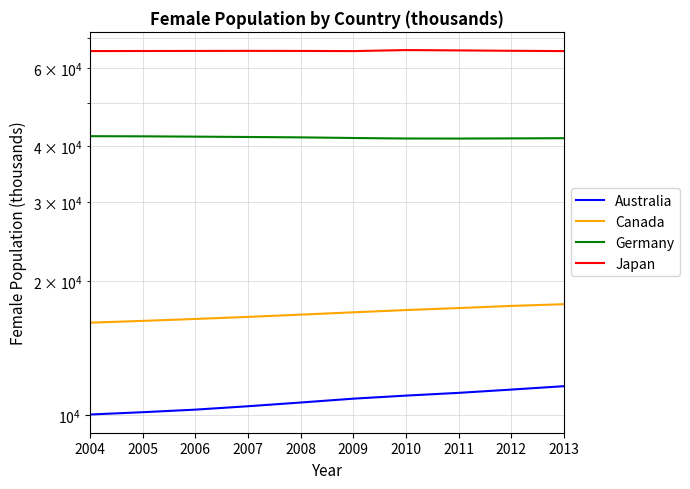

List the series in order of their peak value, highest first.

Japan, Germany, Canada, Australia